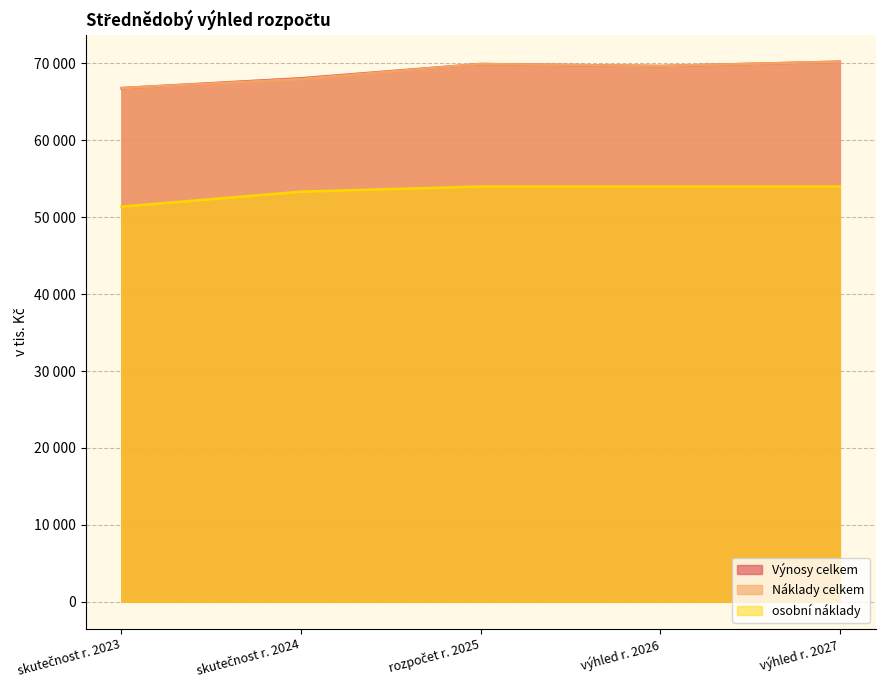

True or false: Náklady celkem and Výnosy celkem intersect in this chart.

False